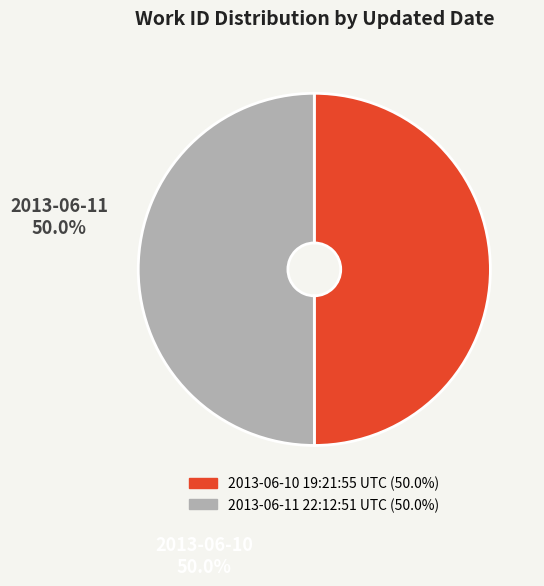

What is the ratio of the value at 2013-06-11 22:12:51 UTC to the value at 2013-06-10 19:21:55 UTC?

1.0